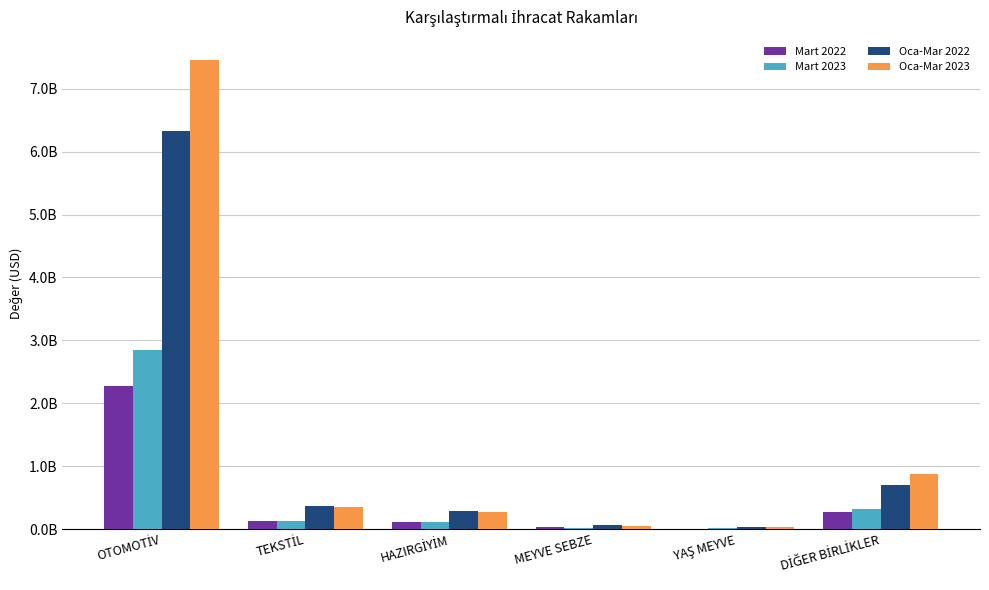

What is the value of the Mart 2023 bar at the 4th from the left?

17873056.3